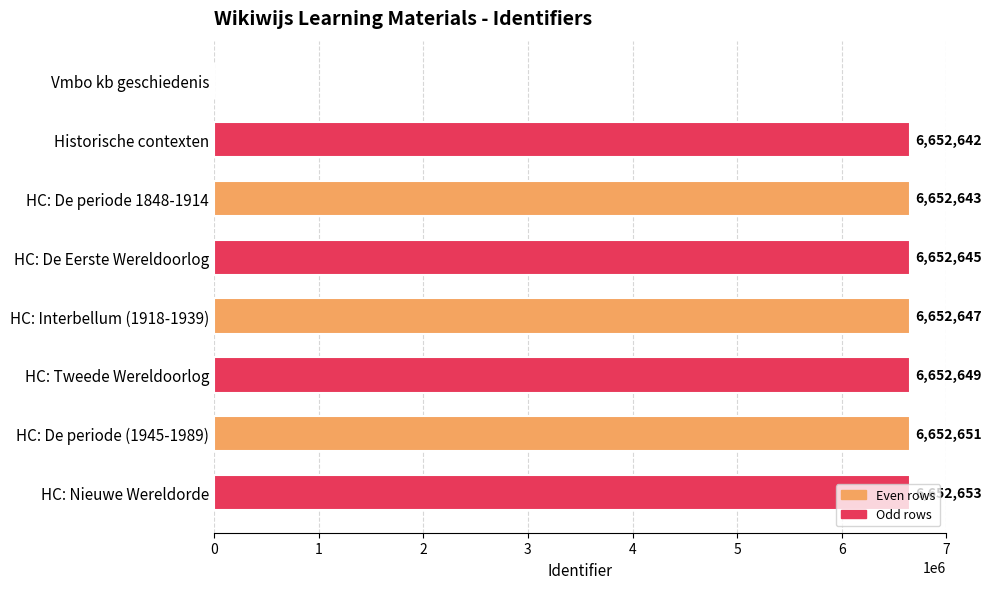

Approximately how many times larger is the value at HC: De periode (1945-1989) compared to HC: Nieuwe Wereldorde?

1.0